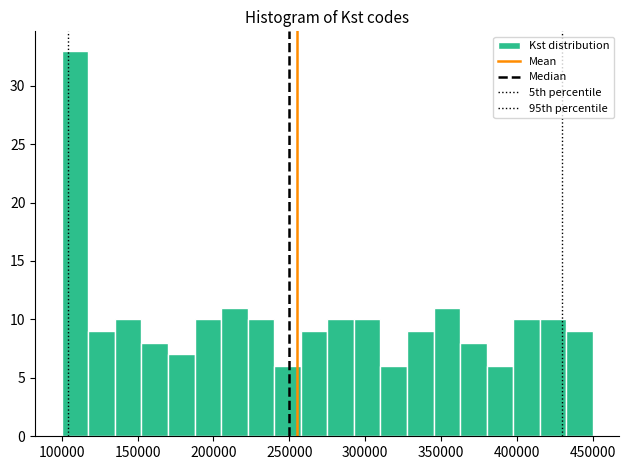

Read against the x-axis, roughly where is the centre of the tallest bar?

110000